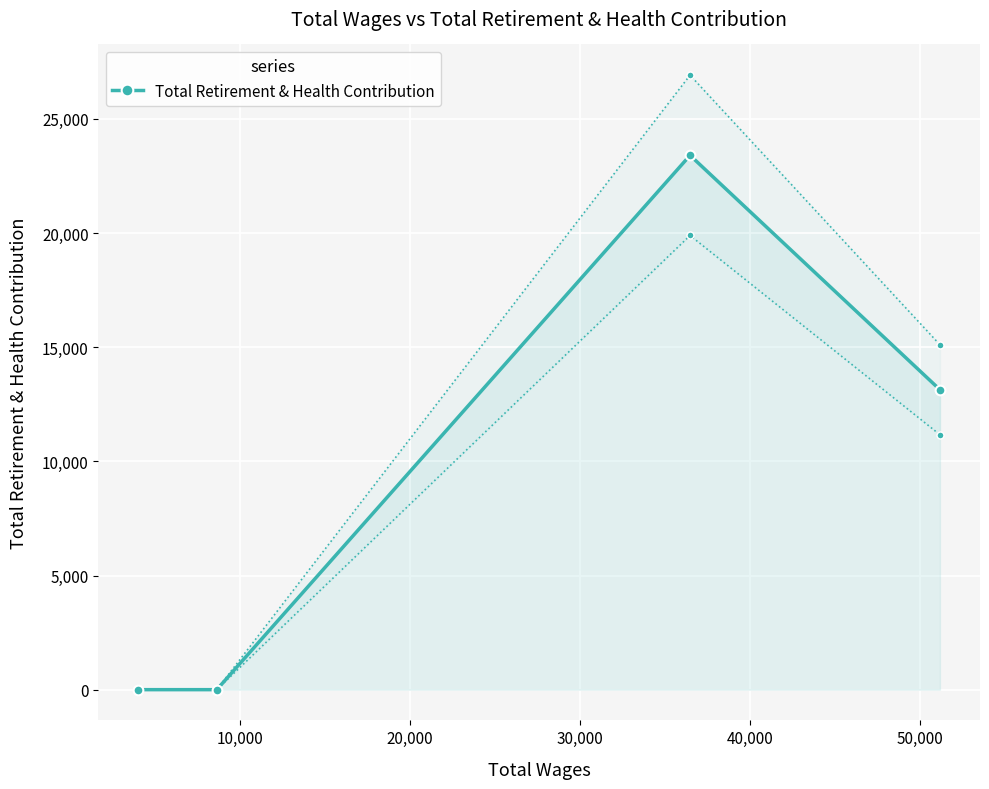

What is the difference between the maximum and minimum values?

23404